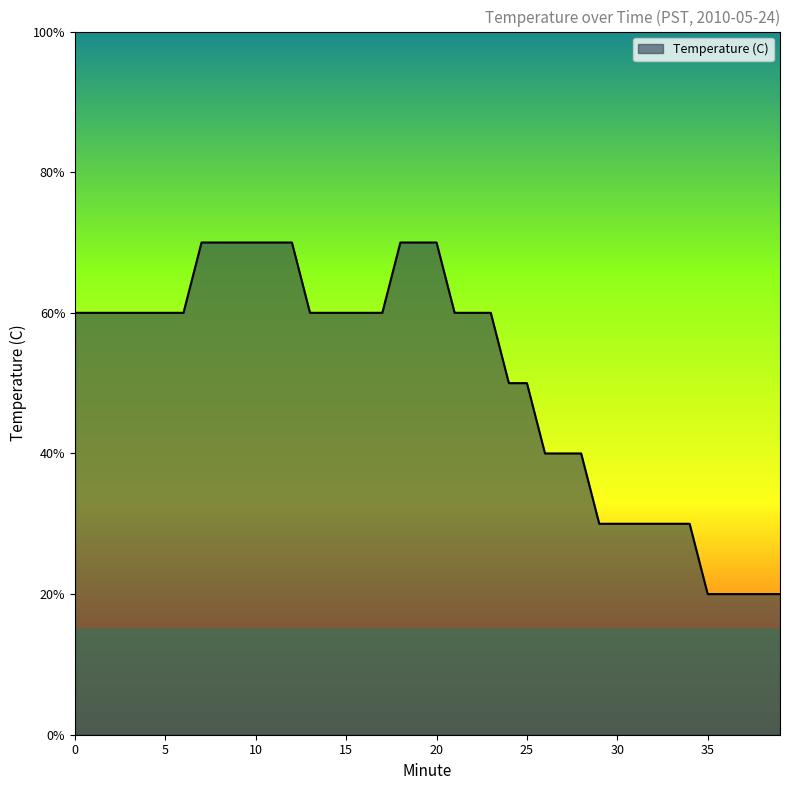

Reading left to right, transcribe all the data shown in this chart.

0=8.6	1=8.6	2=8.6	3=8.6	4=8.6	5=8.6	6=8.6	7=8.7	8=8.7	9=8.7	10=8.7	11=8.7	12=8.7	13=8.6	14=8.6	15=8.6	16=8.6	17=8.6	18=8.7	19=8.7	20=8.7	21=8.6	22=8.6	23=8.6	24=8.5	25=8.5	26=8.4	27=8.4	28=8.4	29=8.3	30=8.3	31=8.3	32=8.3	33=8.3	34=8.3	35=8.2	36=8.2	37=8.2	38=8.2	39=8.2